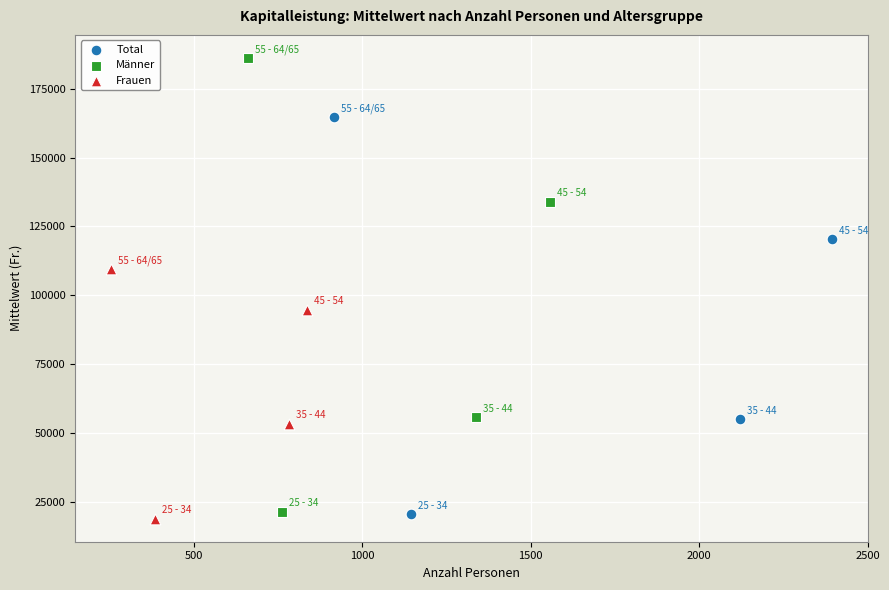

Which series reaches the maximum Y coordinate?

Männer